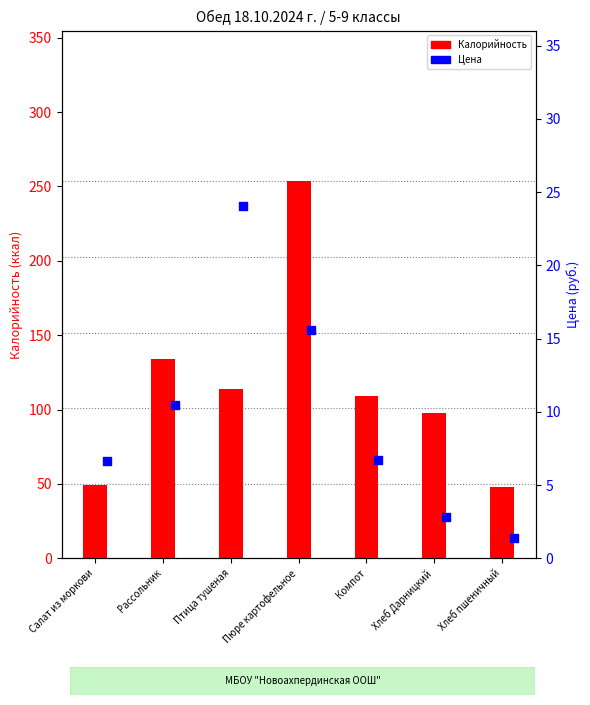

Which series has the widest spread of Y values?

Калорийность